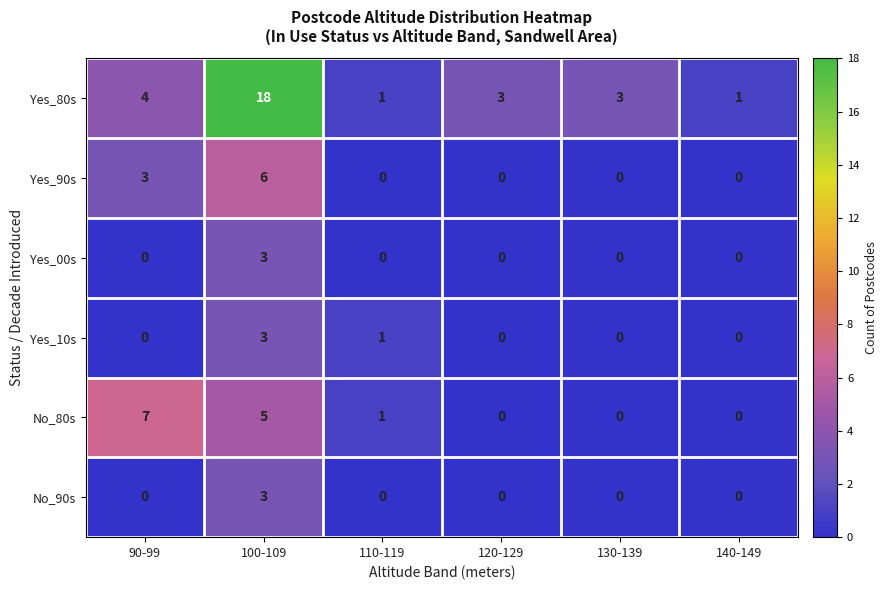

What is the sum of the Yes_80s values at 130-139 and 140-149?

4